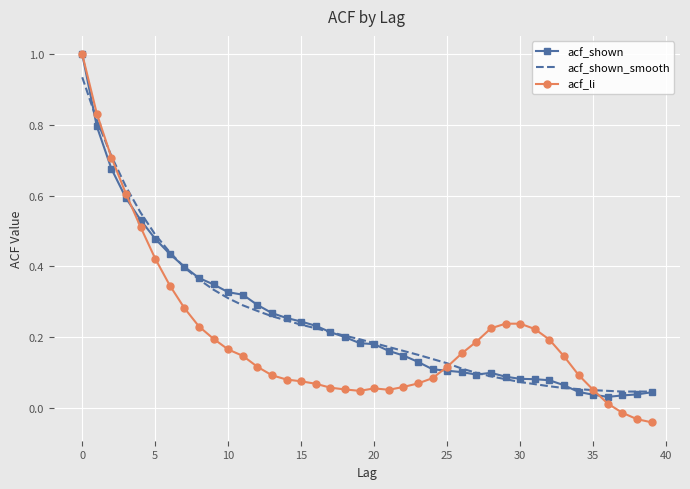

Which series has the widest spread of values?

acf_li